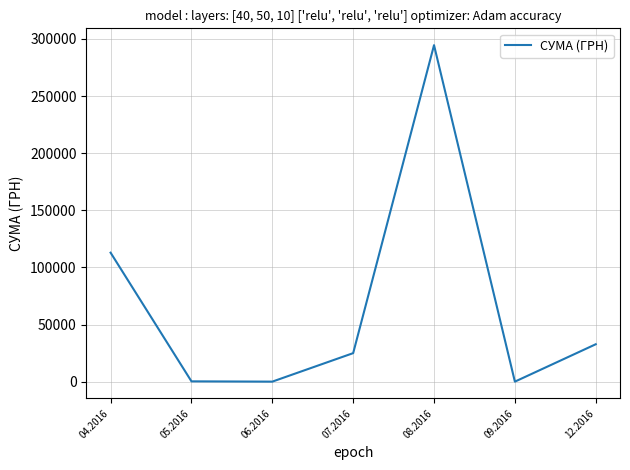

Where is the data nearest to the value 147298?

04.2016